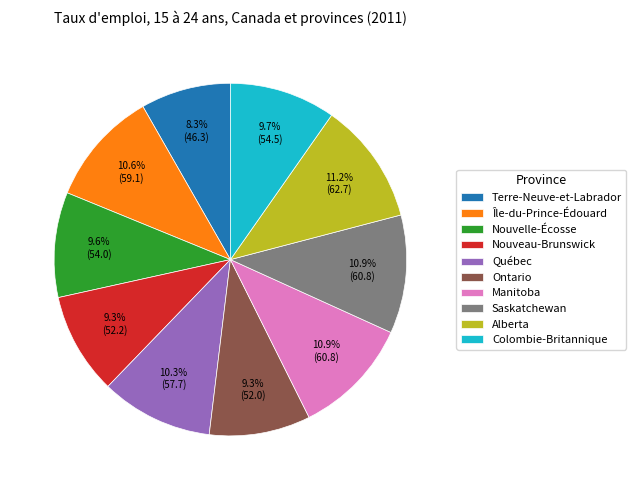

How many slices are in this pie chart?

10